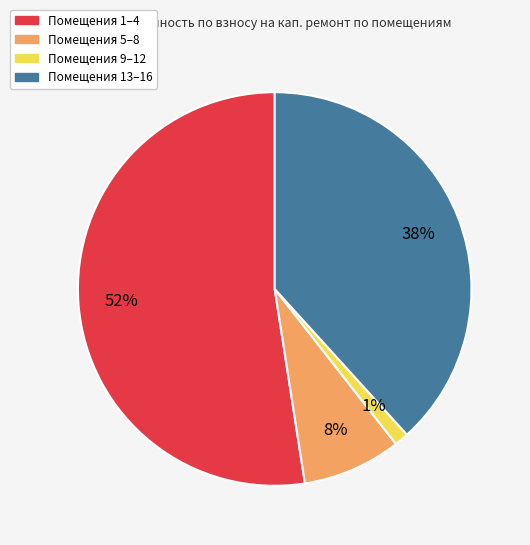

How many segments does this pie chart have?

4